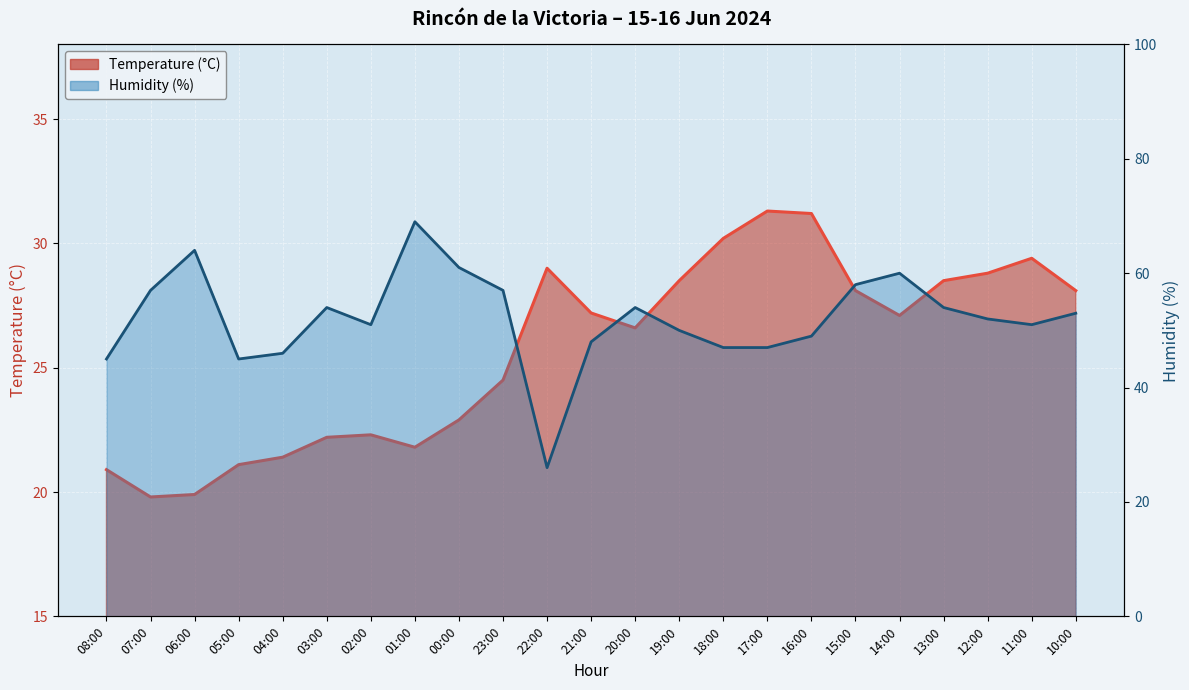

List the series in order of their overall mean, highest first.

Humidity (%), Temperature (°C)